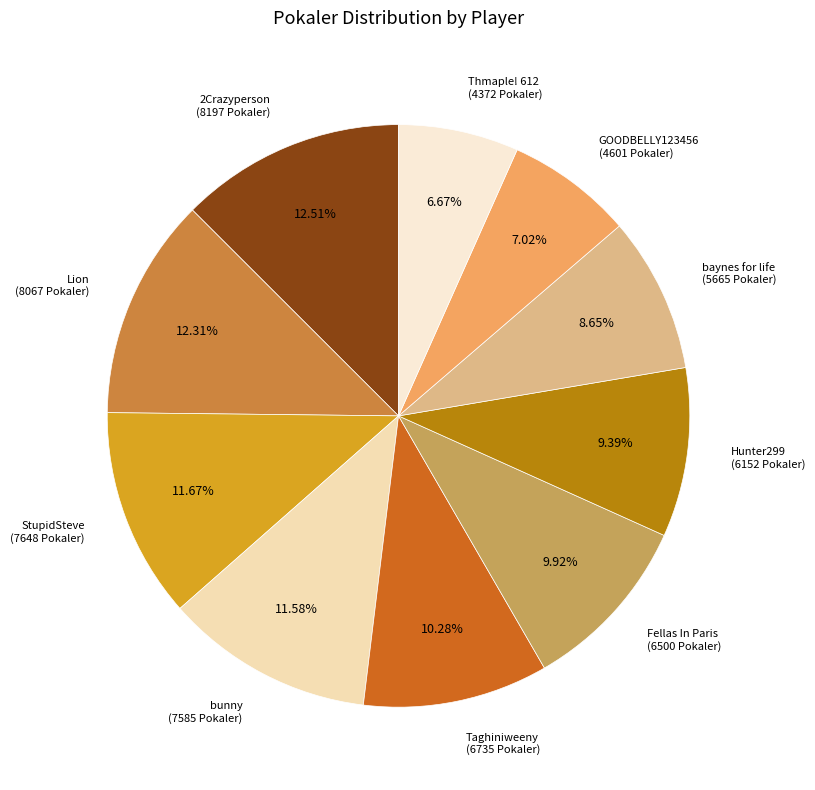

To the nearest percent, what is the difference between the largest and smallest slice percentages?

6%